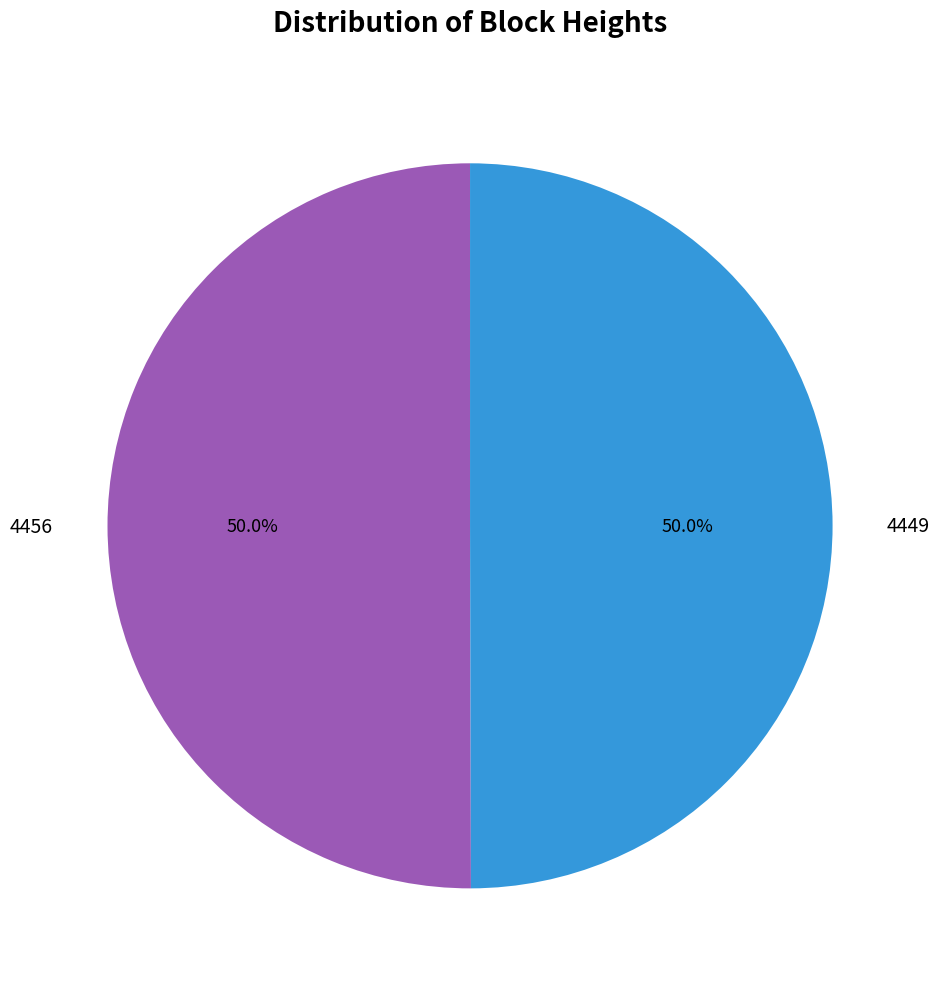

How many slices are in this pie chart?

2